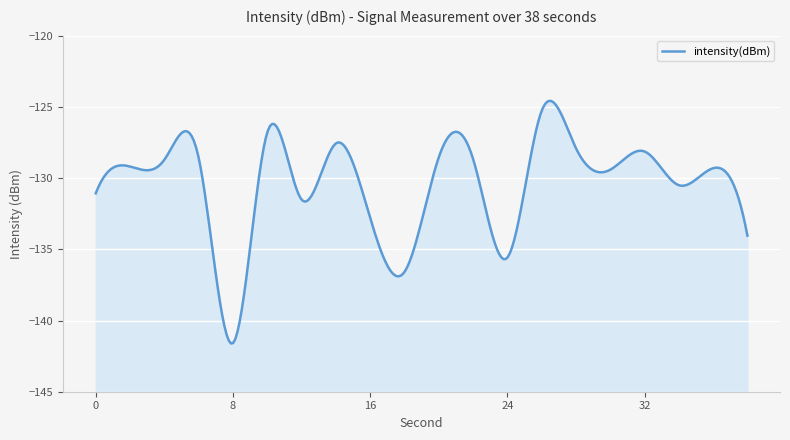

Read the value at 20.

-128.6